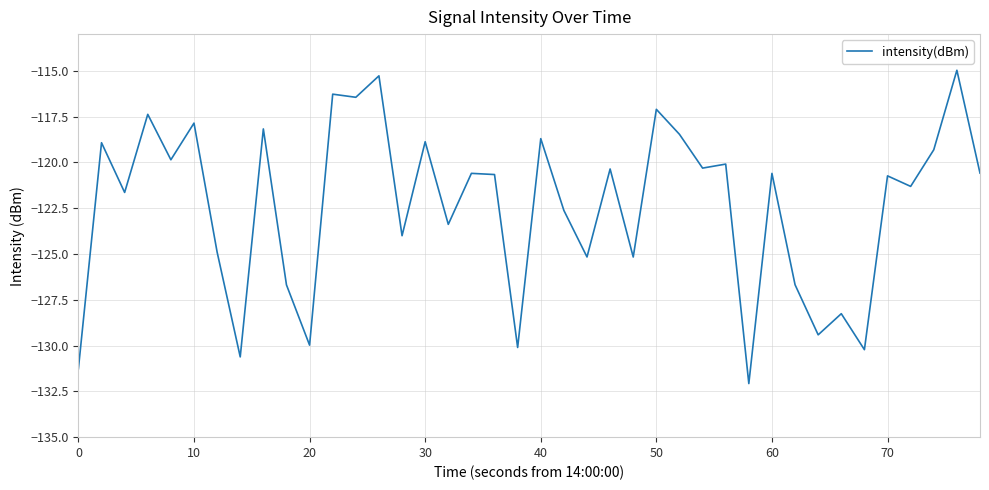

What is the greatest value displayed?

-115.0